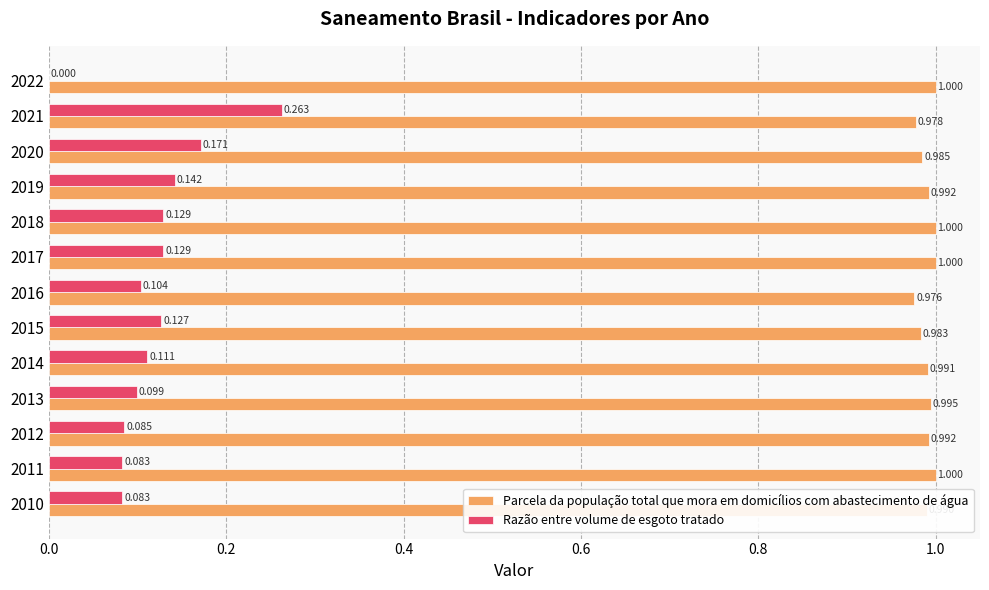

Which series has the largest total across all categories?

Parcela da população total que mora em domicílios com abastecimento de água